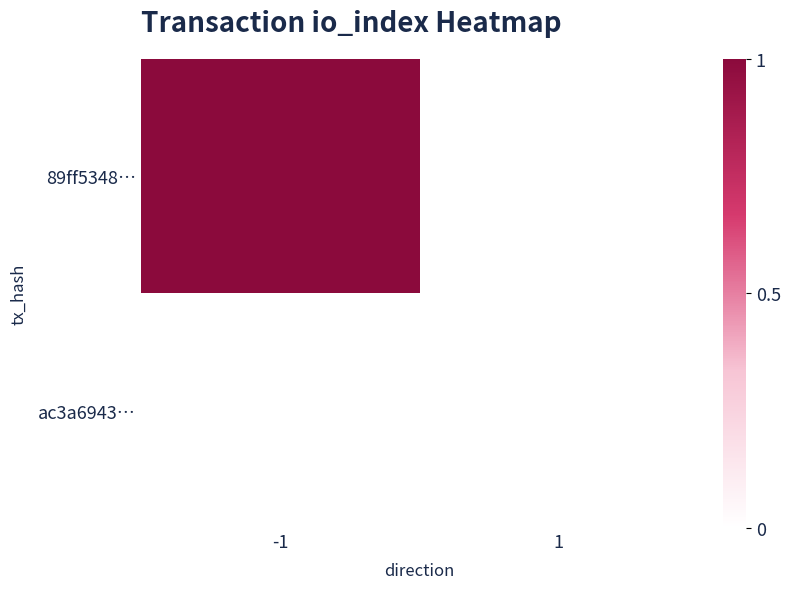

List the series in order of their peak value, lowest first.

ac3a6943…, 89ff5348…